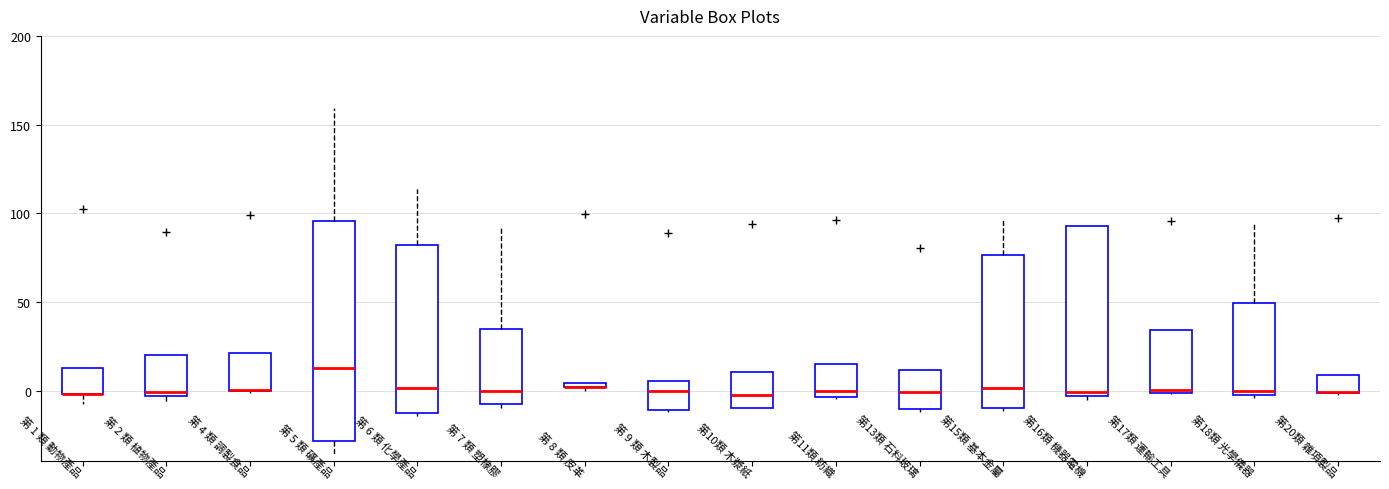

Where is the upper edge of the box for 第 4 類 調製食品 on the y-axis? The values are not printed on the chart, so give them approximately, as read against the axis.

20